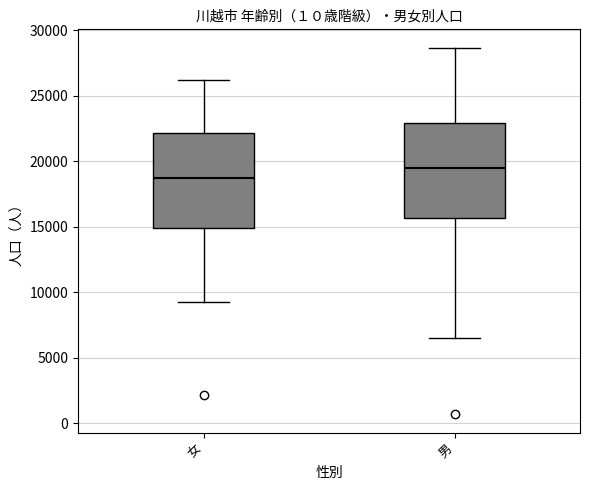

Reading left to right, read every box against the y-axis: the position of its median line, the range the box covers, and the ends of its whiskers. The values are not printed on the chart, so give them approximately, as read against the axis.

女: median 18500, box 15000 to 22000, whiskers 9000 to 26000
男: median 19500, box 15500 to 23000, whiskers 6500 to 28500